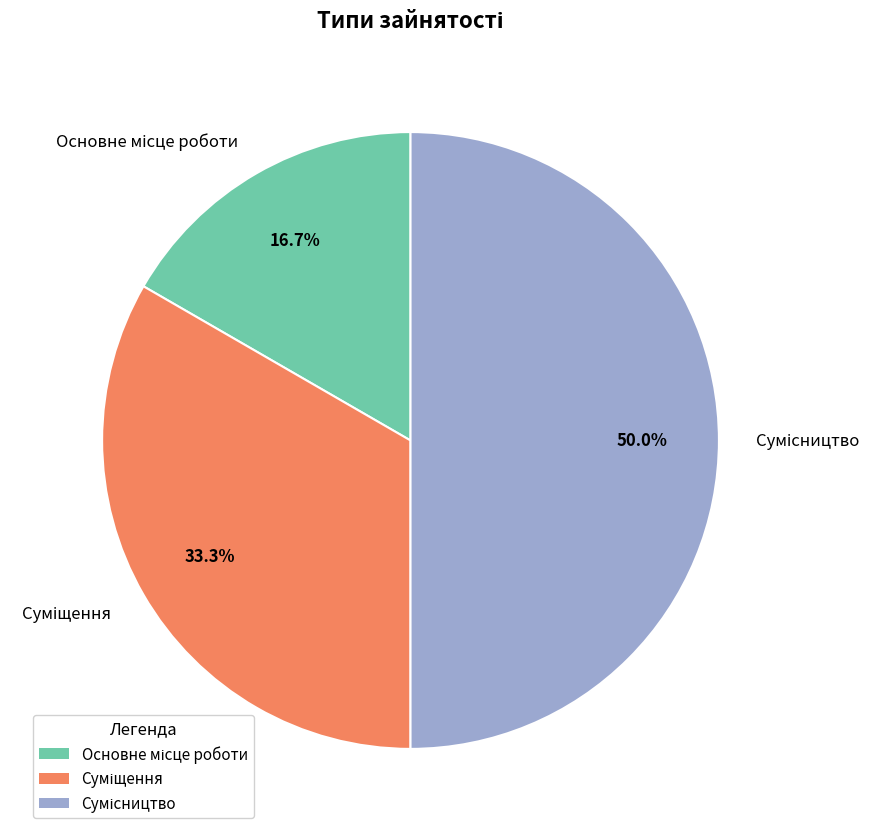

To the nearest percent, what is the difference between the largest and smallest slice percentages?

33%